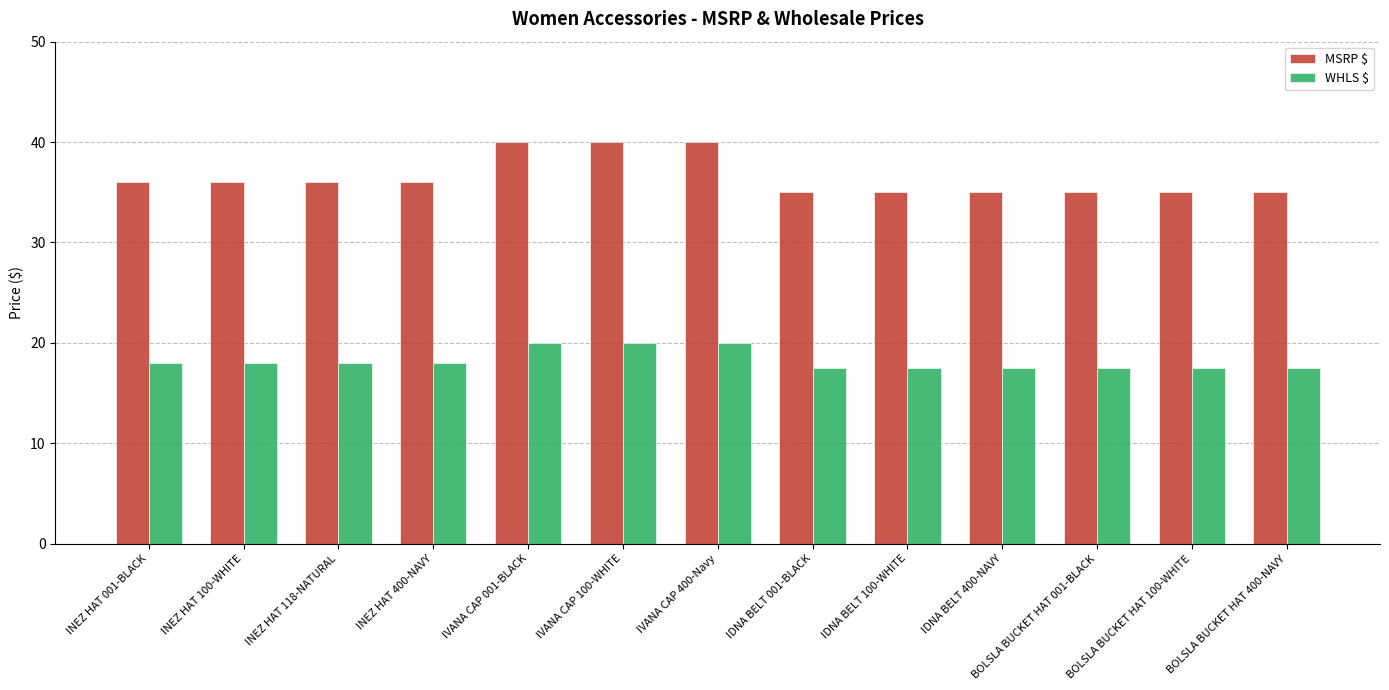

What is the minimum value shown in the chart?

17.5